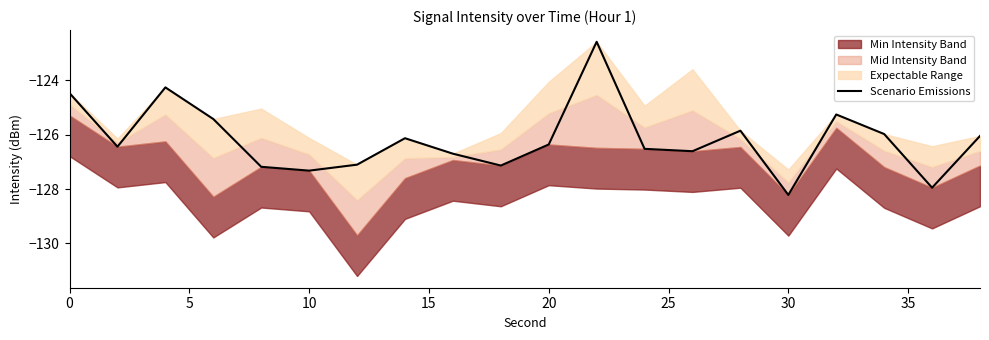

What is the minimum value for Scenario Emissions?

-128.2